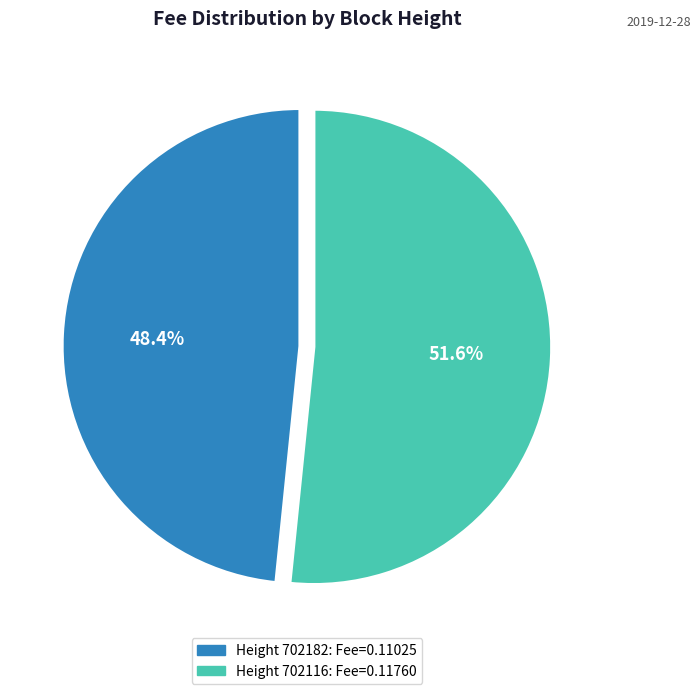

Is there any slice that represents more than half of the pie?

Yes